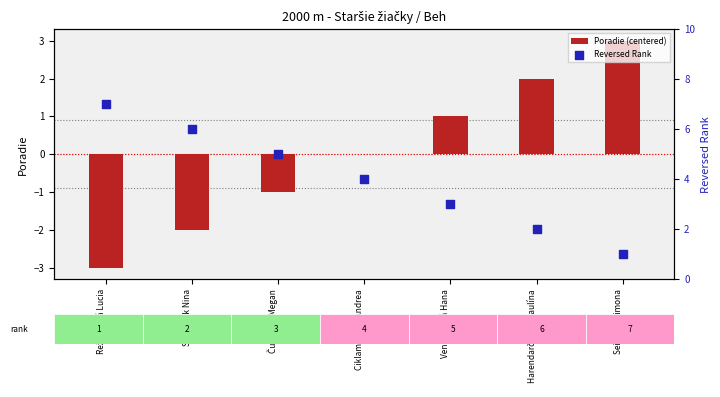

Which series contains the lowest Y value?

Poradie (centered)